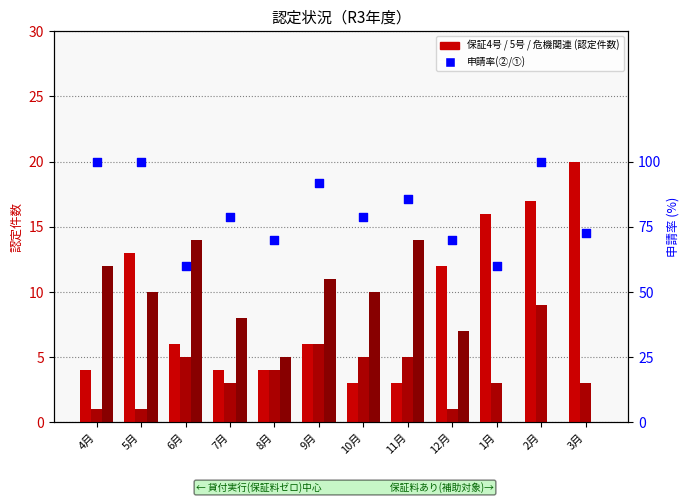

Is the value of 保証4号 at 4月 greater than the value of 申請率(②/①) at 3月?

No